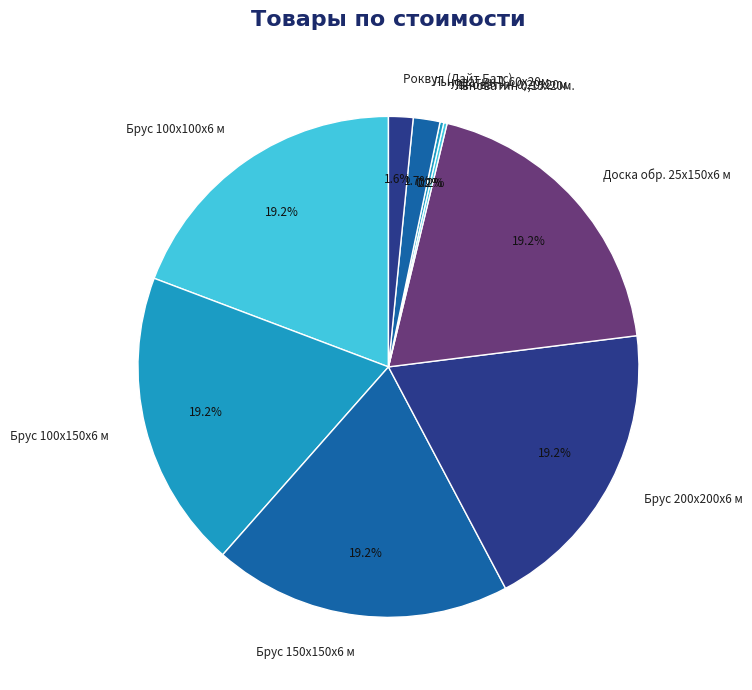

Does Брус 150х150х6 м represent more than half of the total?

No